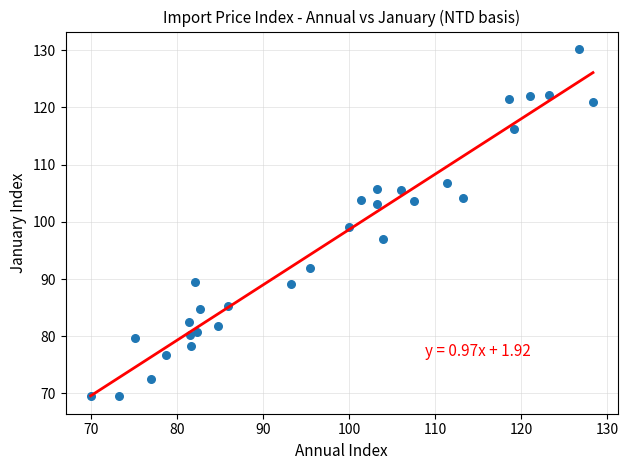

What is the range of X values (max minus min)?

58.4